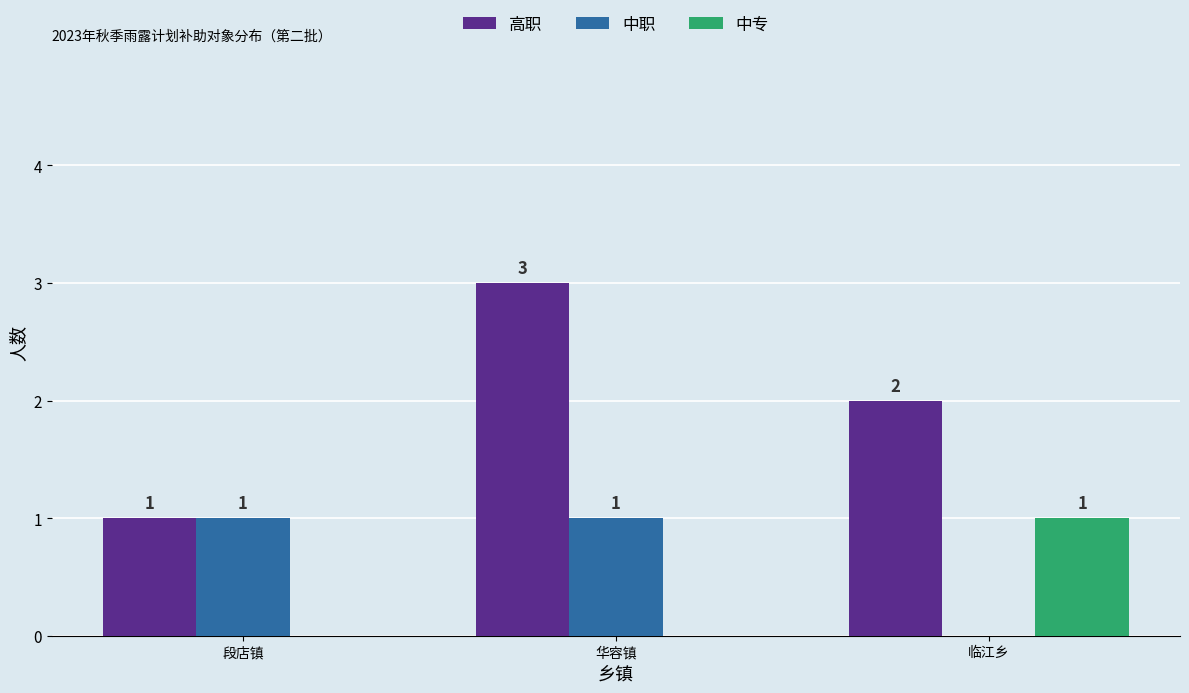

The value of 高职 at 临江乡 is 3. True or false?

False